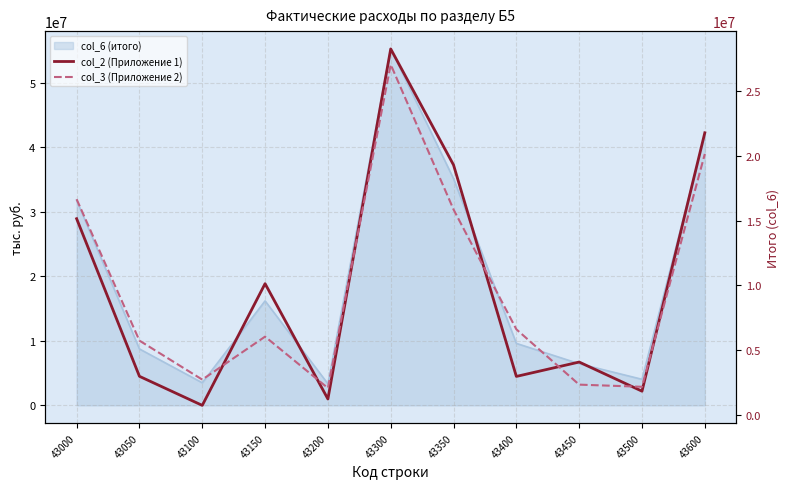

At which label does col_3 (Приложение 2) first exceed 6056232?

43000